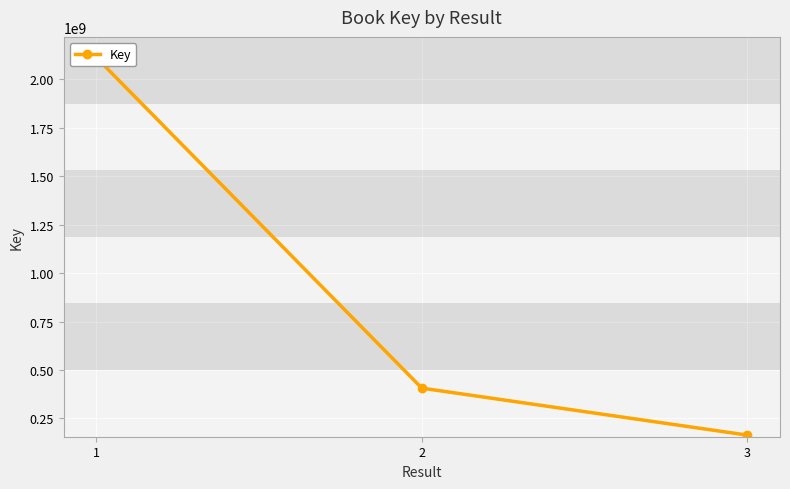

Read the value at 1, to the nearest 100.

2113095100